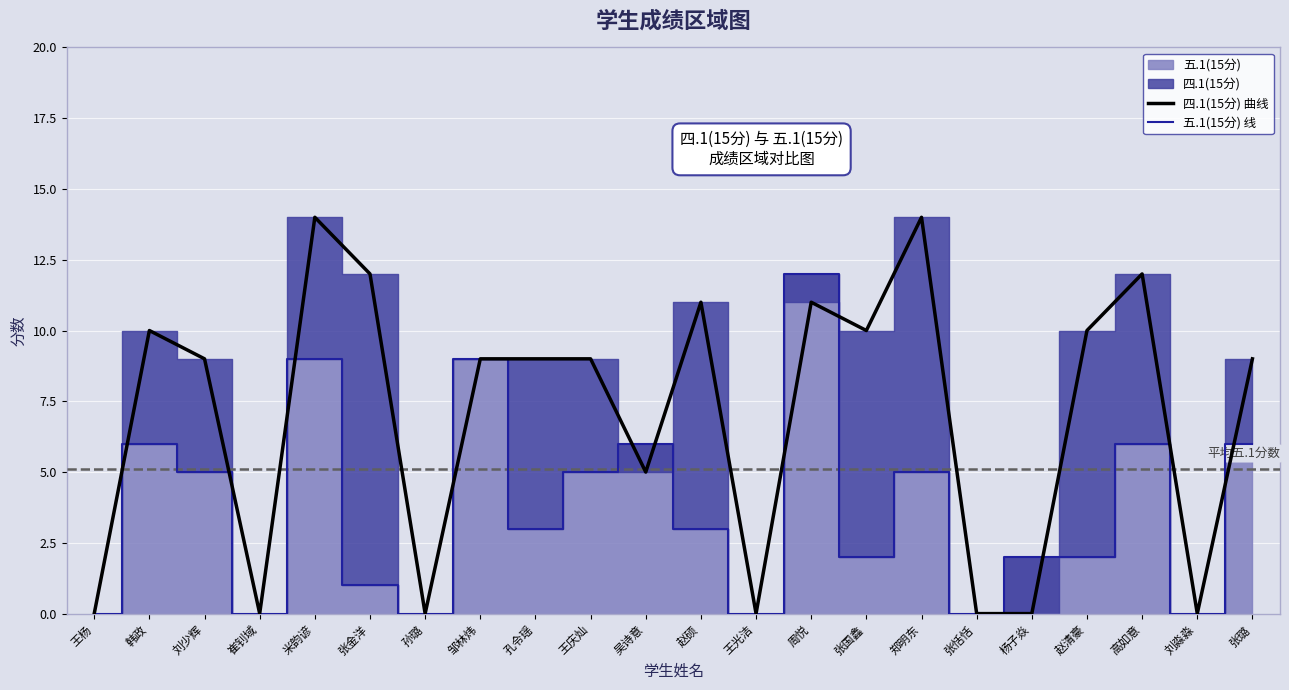

Reading left to right, transcribe all the data shown in this chart.

四.1(15分) 曲线: 0	10	9	0	14	12	0	9	9	9	5	11	0	11	10	14	0	0	10	12	0	9
五.1(15分) 线: 0	6	5	0	9	1	0	9	3	5	6	3	0	12	2	5	0	2	2	6	0	6